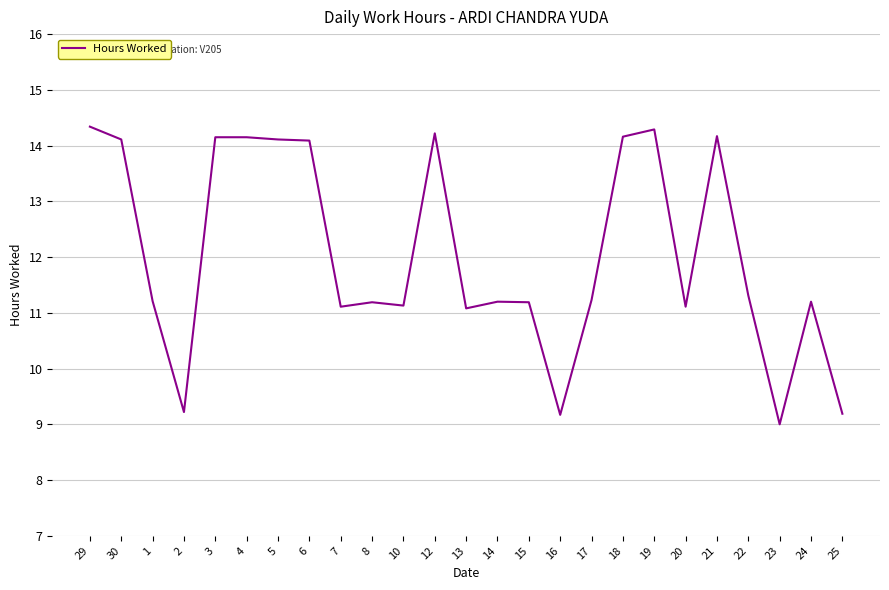

Reading left to right, transcribe all the data shown in this chart.

29=14.3	30=14.1	1=11.2	2=9.2	3=14.2	4=14.2	5=14.1	6=14.1	7=11.1	8=11.2	10=11.1	12=14.2	13=11.1	14=11.2	15=11.2	16=9.2	17=11.2	18=14.2	19=14.3	20=11.1	21=14.2	22=11.3	23=9.0	24=11.2	25=9.2